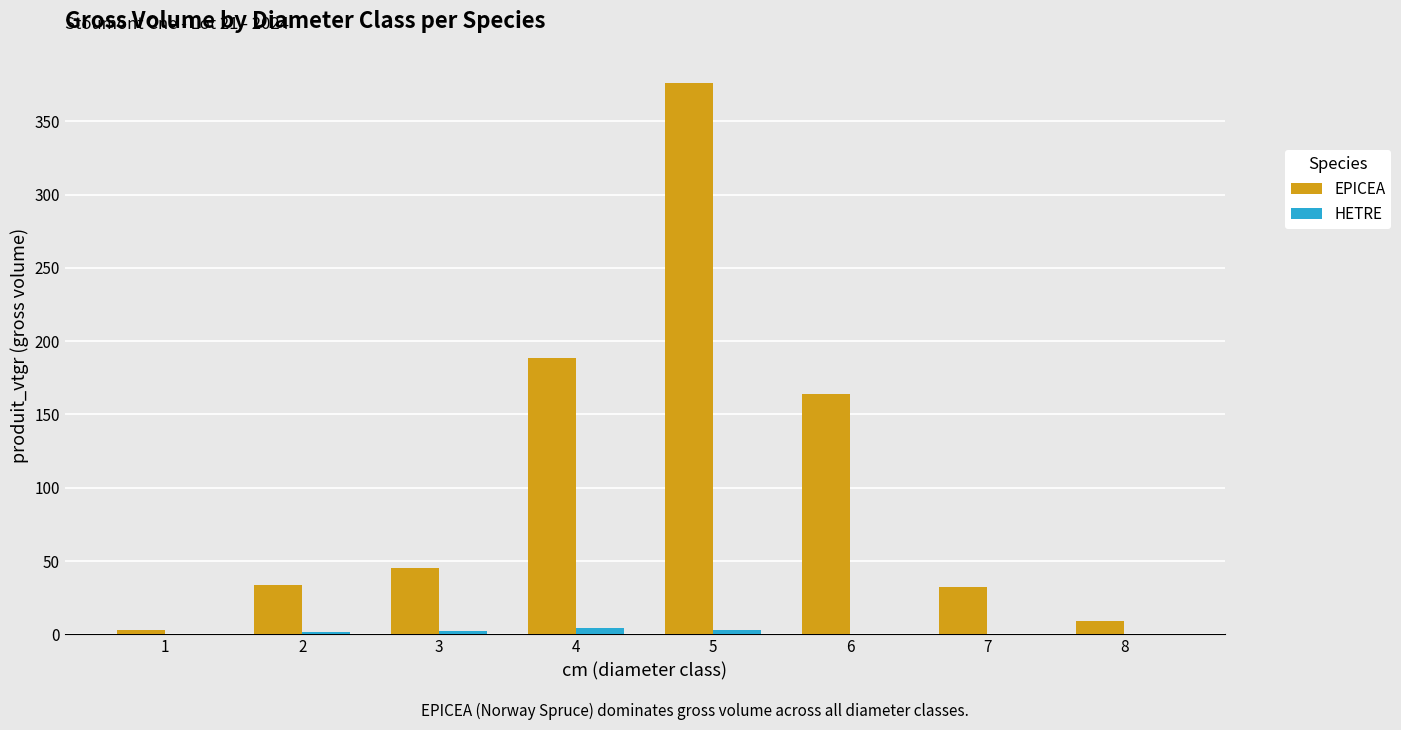

At which category is the sum across all series the highest?

5